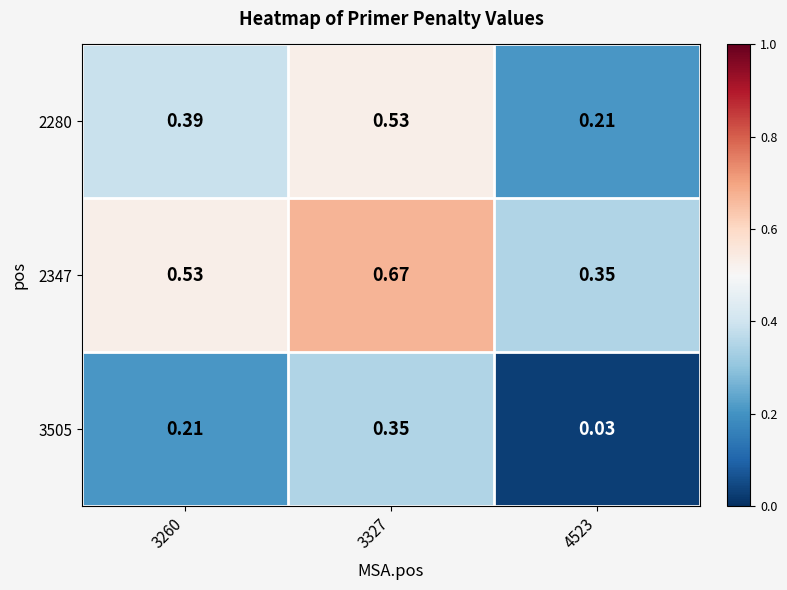

Which series has the largest total across all categories?

2347